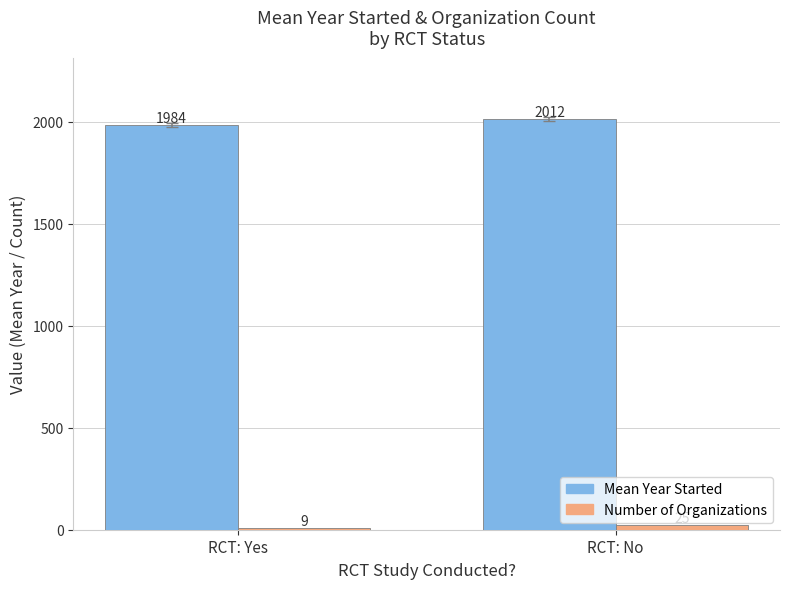

Count the number of data series in this chart.

2